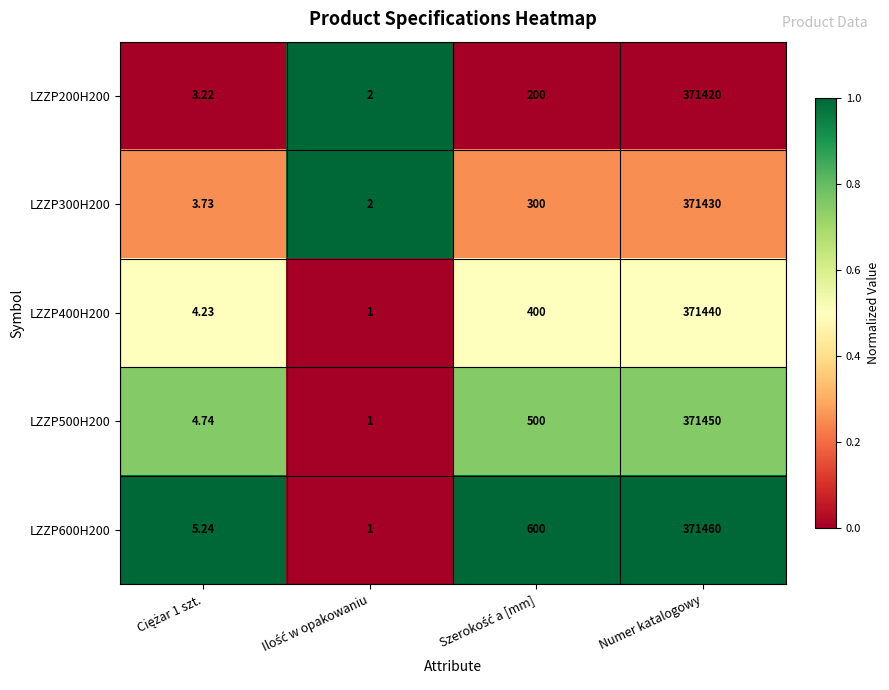

At which label does LZZP600H200 reach its peak?

Numer katalogowy